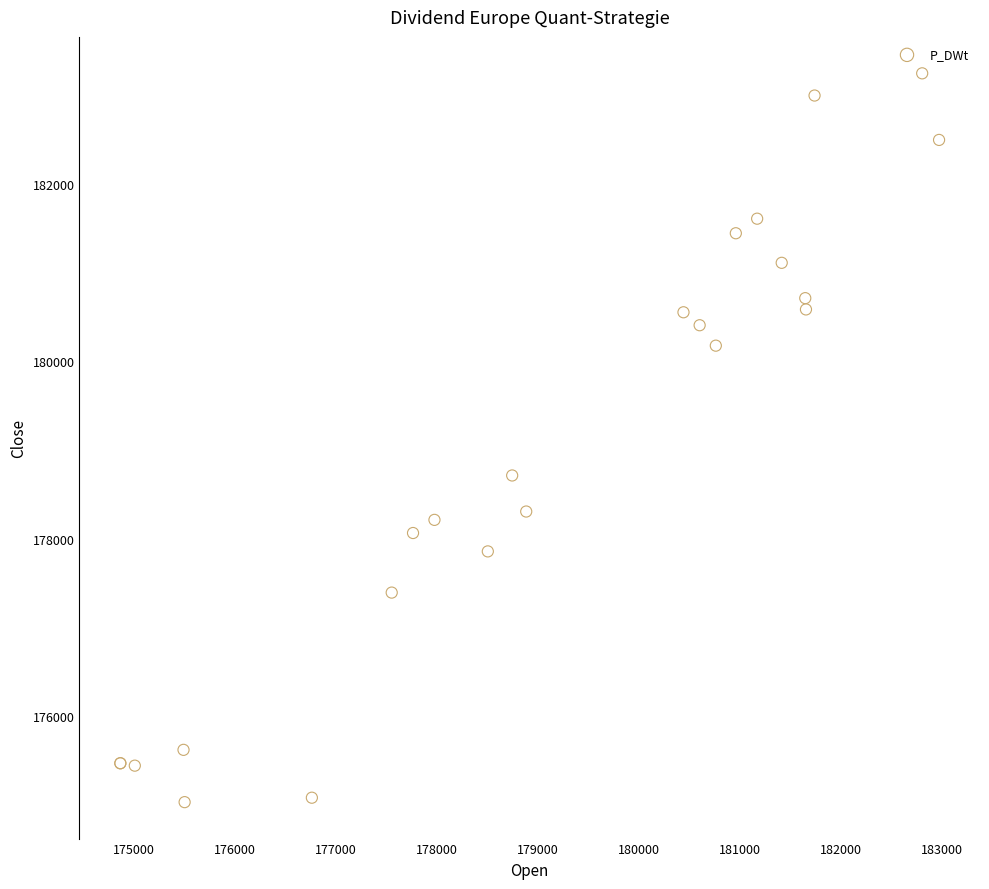

What Y value in the scatter plot is closest to 179139?

178714